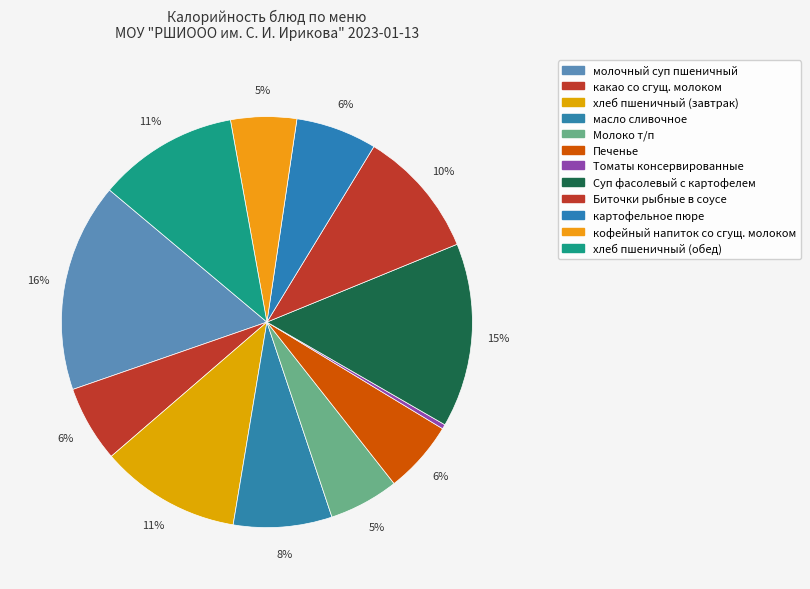

Rank the categories by value from highest to lowest.

молочный суп пшеничный, Суп фасолевый с картофелем, хлеб пшеничный (завтрак), хлеб пшеничный (обед), Биточки рыбные в соусе, масло сливочное, картофельное пюре, какао со сгущ. молоком, Печенье, Молоко т/п, кофейный напиток со сгущ. молоком, Томаты консервированные